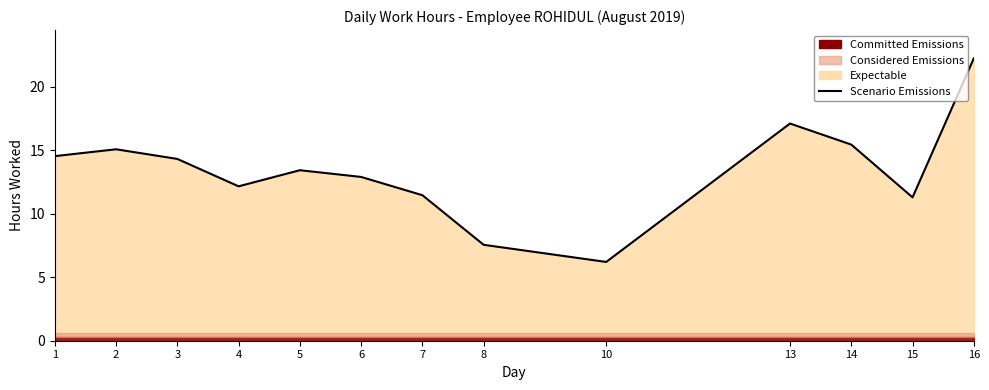

How many categories are shown in the chart?

13